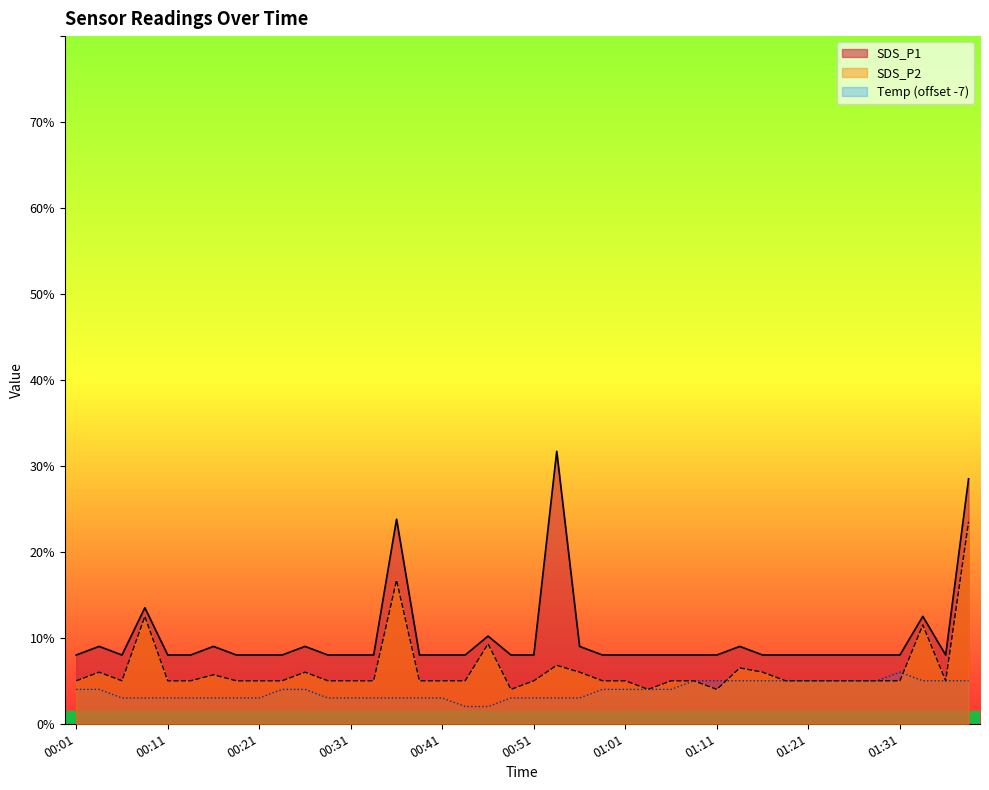

True or false: Temp has a value of 0.4 at 01:01.

True